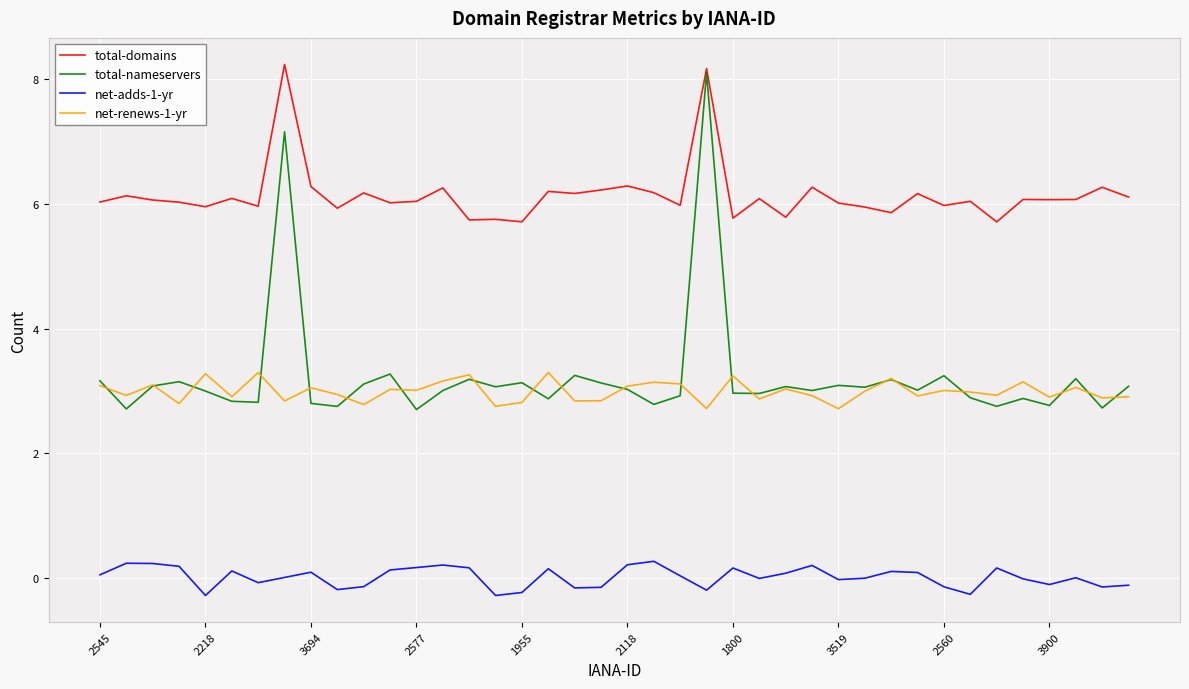

How many lines are shown in the chart?

4